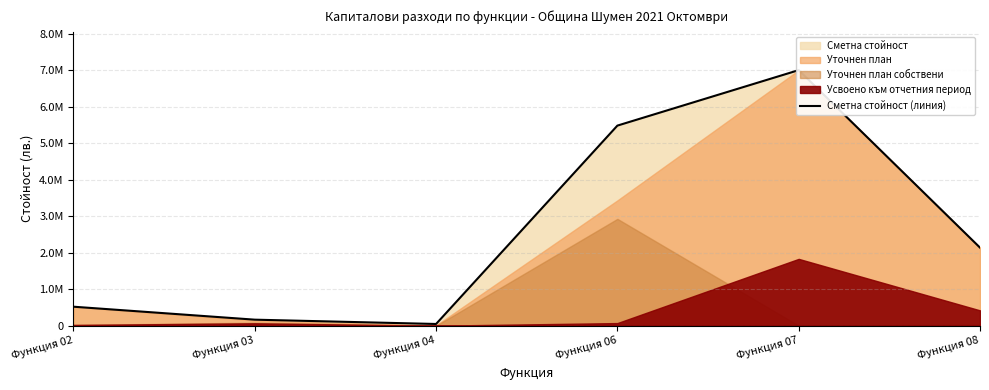

How many points are higher than both their immediate neighbors (excluding endpoints)?

1